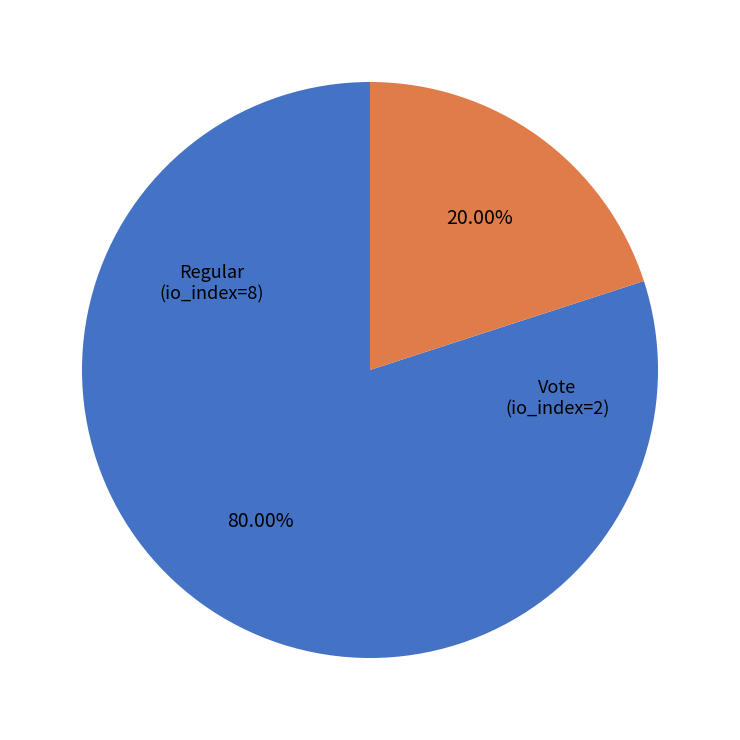

Does any single category account for the majority?

Yes